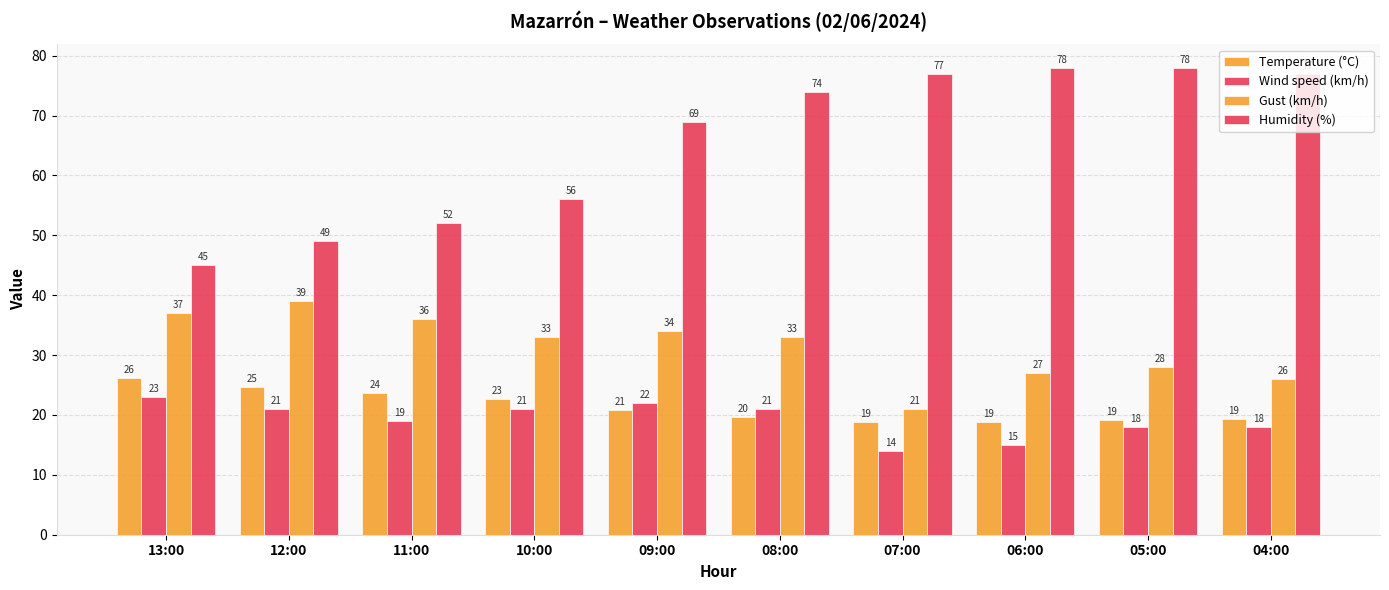

List the labels in order of Gust (km/h) value, smallest first.

07:00, 04:00, 06:00, 05:00, 10:00, 08:00, 09:00, 11:00, 13:00, 12:00